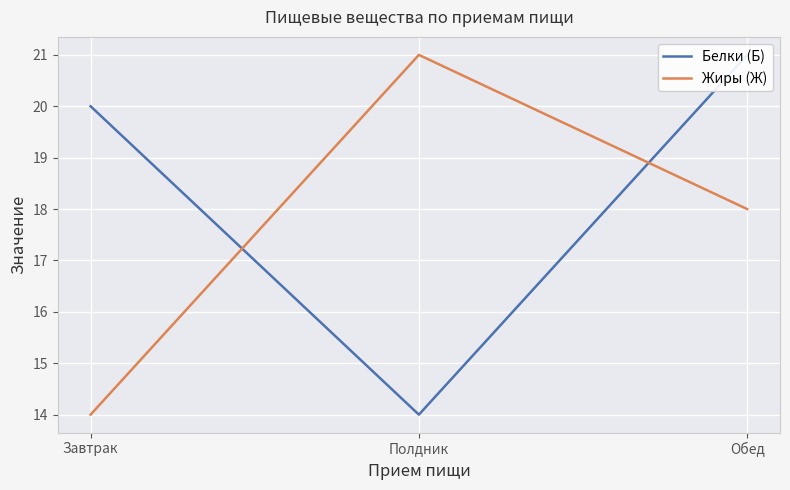

What is the lowest value of the Жиры (Ж) series?

14